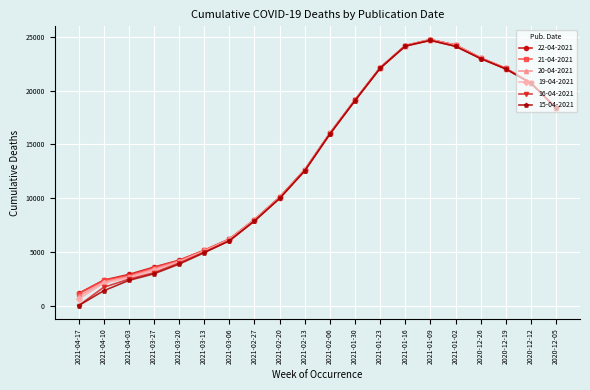

Is the value of 20-04-2021 at 2020-12-05 greater than the value of 22-04-2021 at 2021-02-13?

Yes